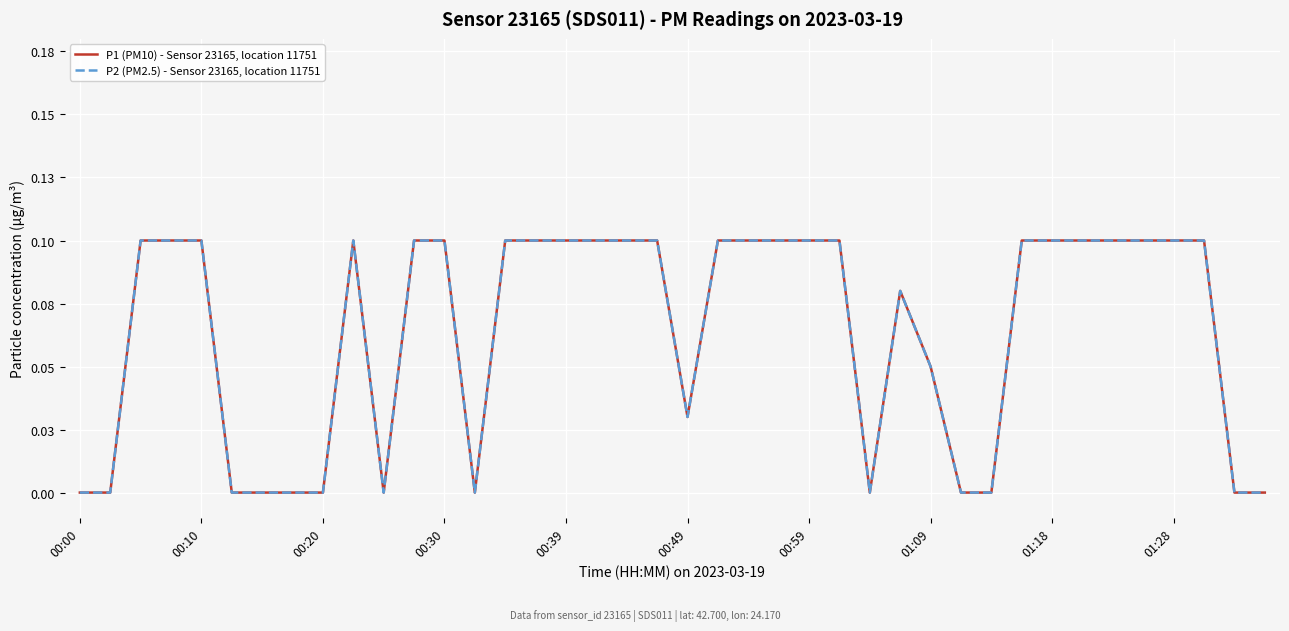

True or false: P1 (PM10) - Sensor 23165, location 11751 and P2 (PM2.5) - Sensor 23165, location 11751 intersect in this chart.

False